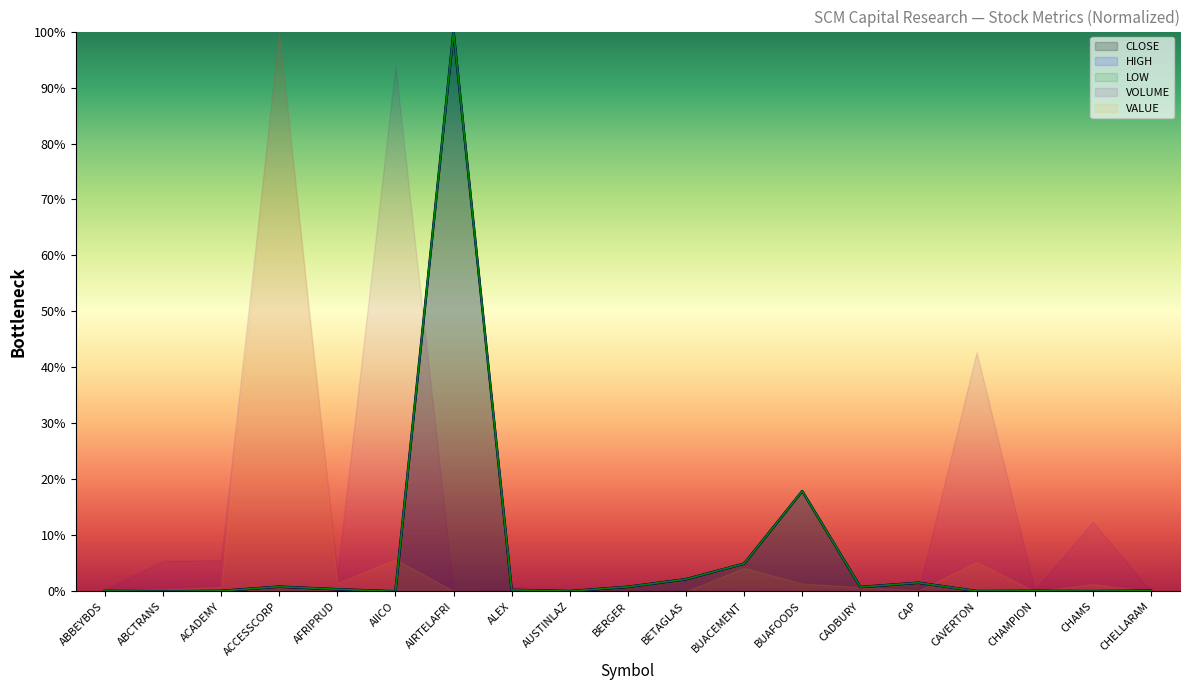

After their last crossing, which series has the higher values: LOW or HIGH?

LOW